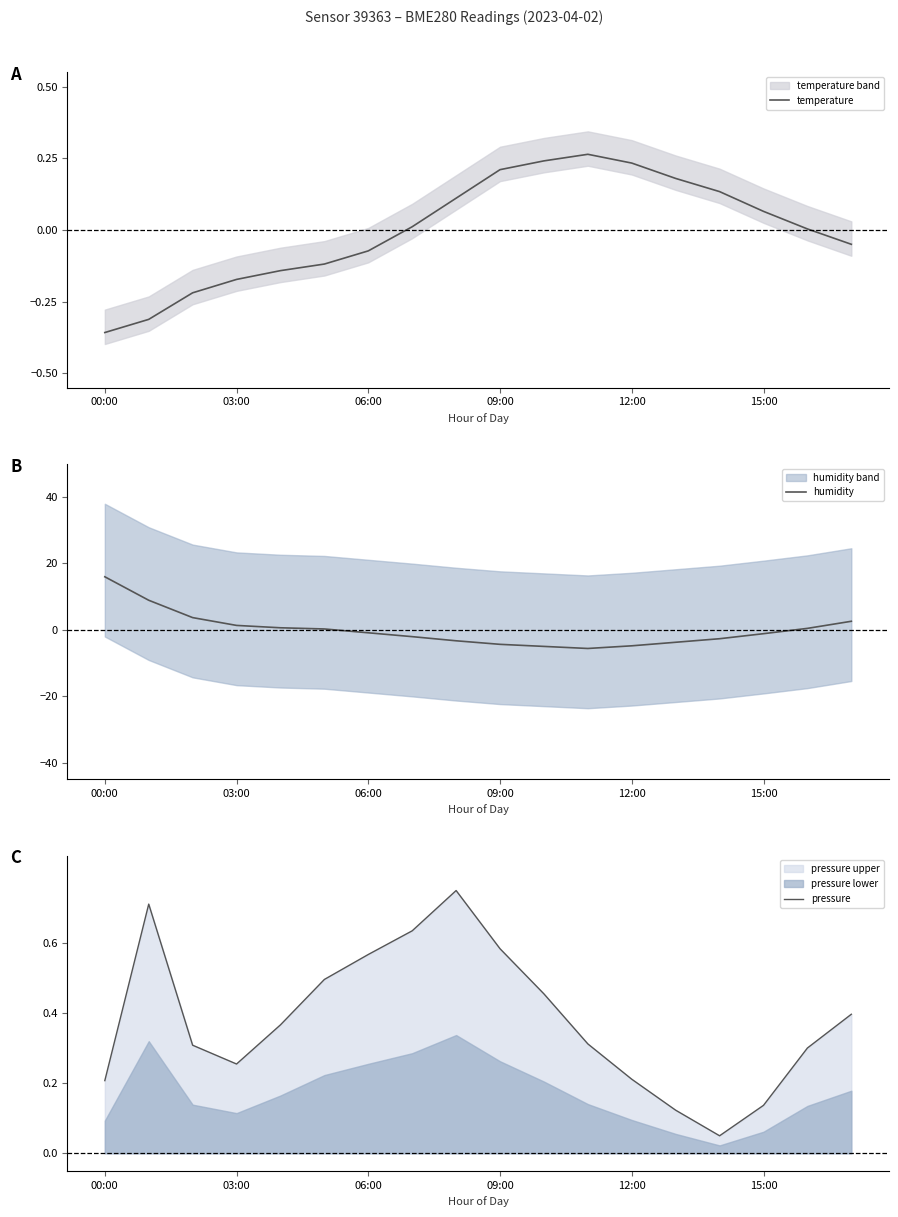

Is this an area chart (filled region under the line)?

No